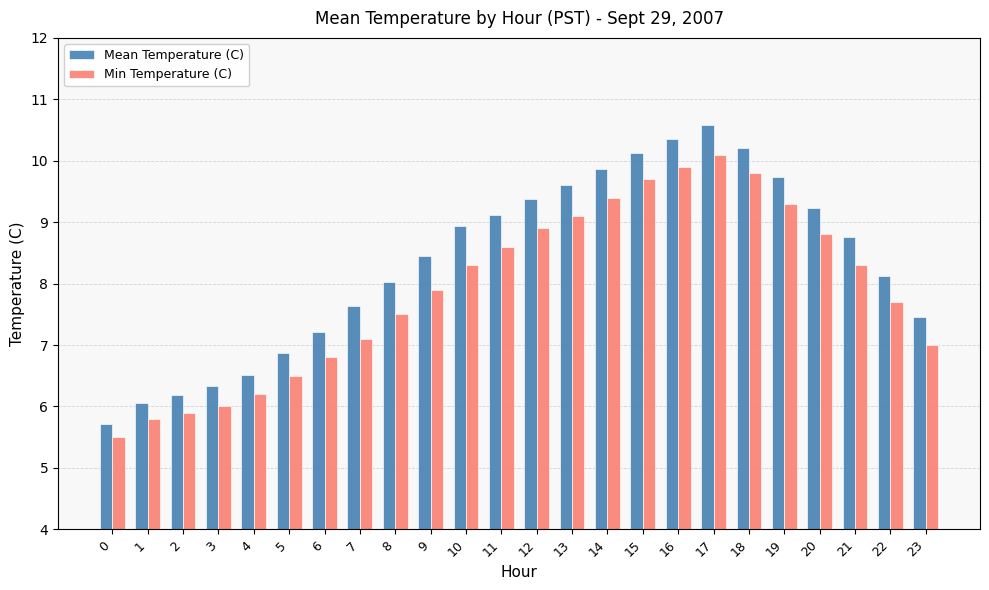

Which series changed the most between 11 and 20?

Min Temperature (C)